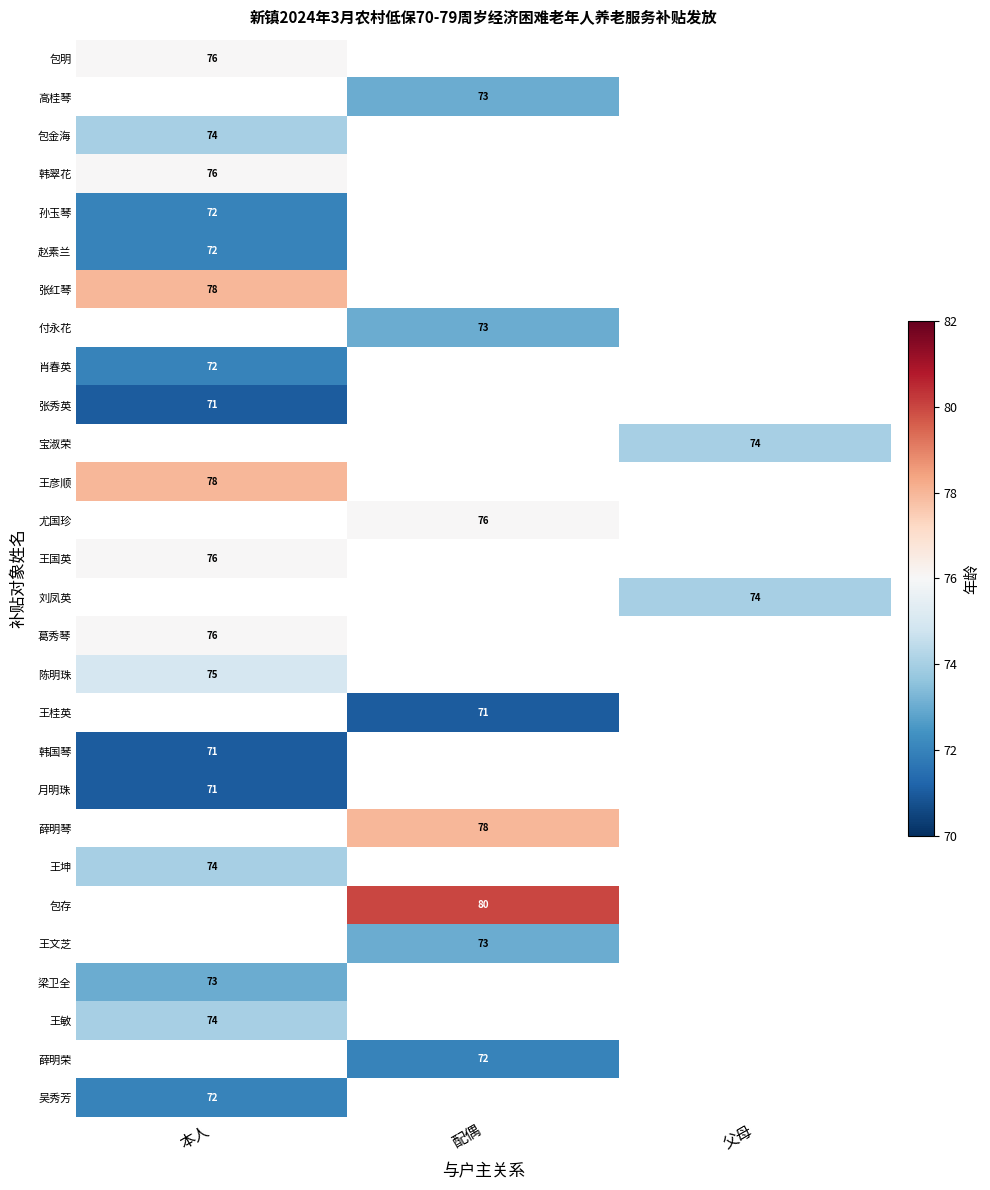

Which category has the lowest value across all series?

本人